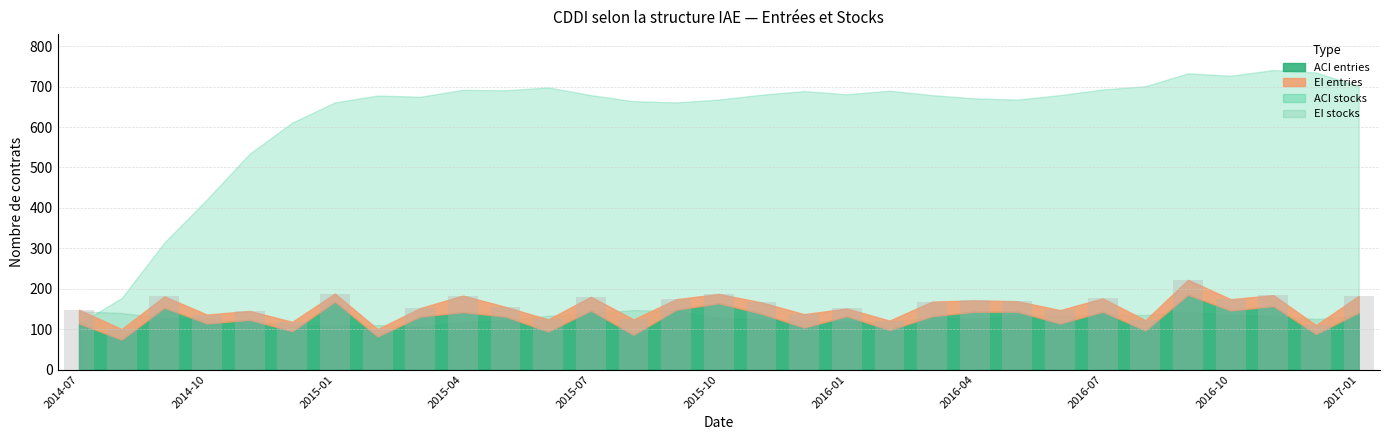

What is the smallest value displayed?

100